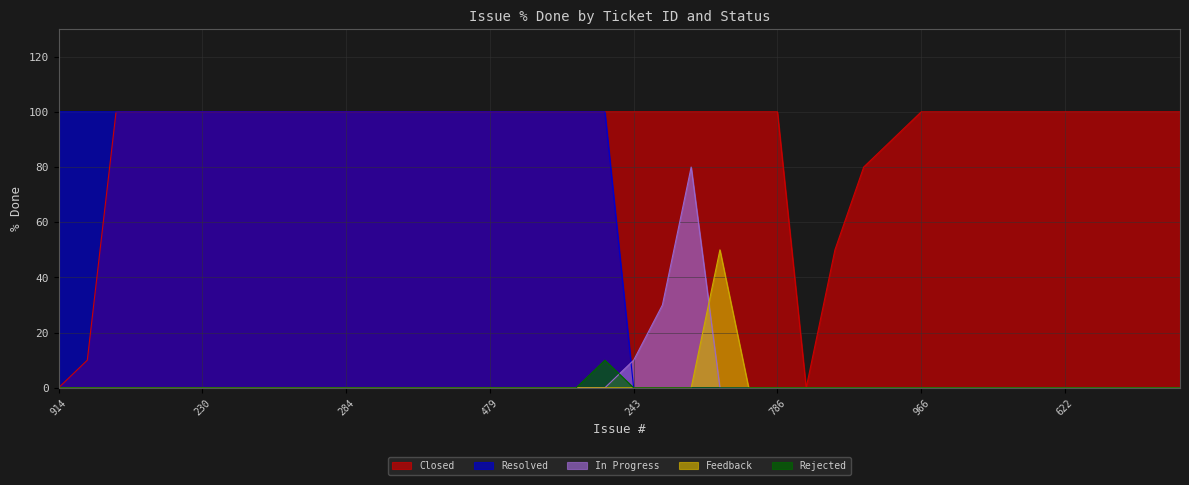

At which label is Closed closest to 50?

895